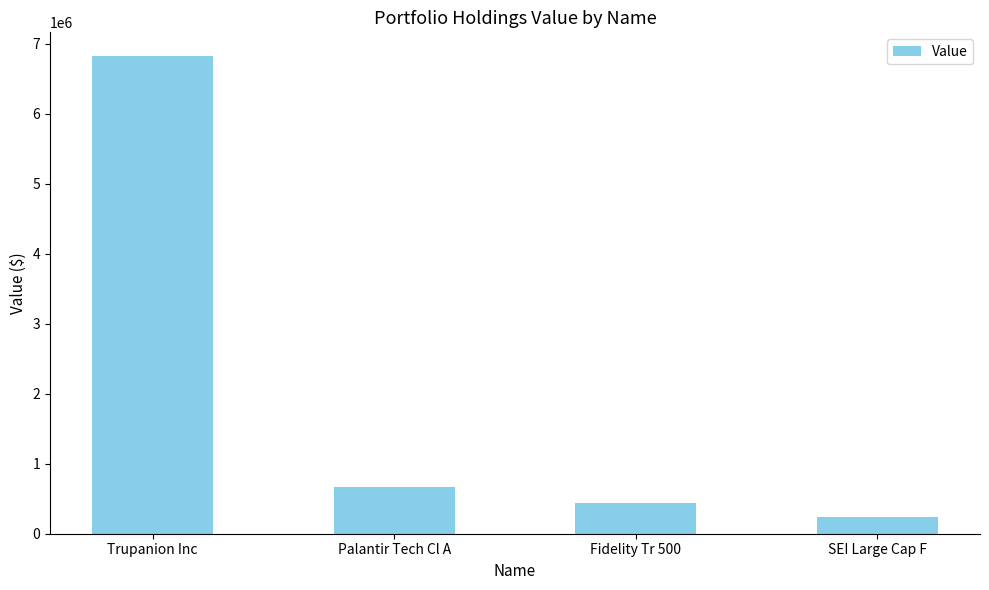

How many data points are less than 669000?

2